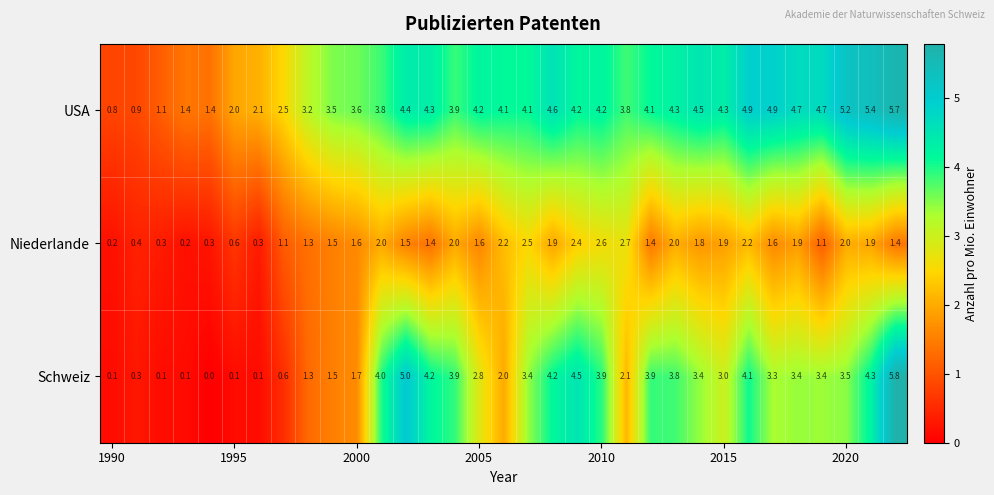

What is the sum of all Niederlande values?

49.8